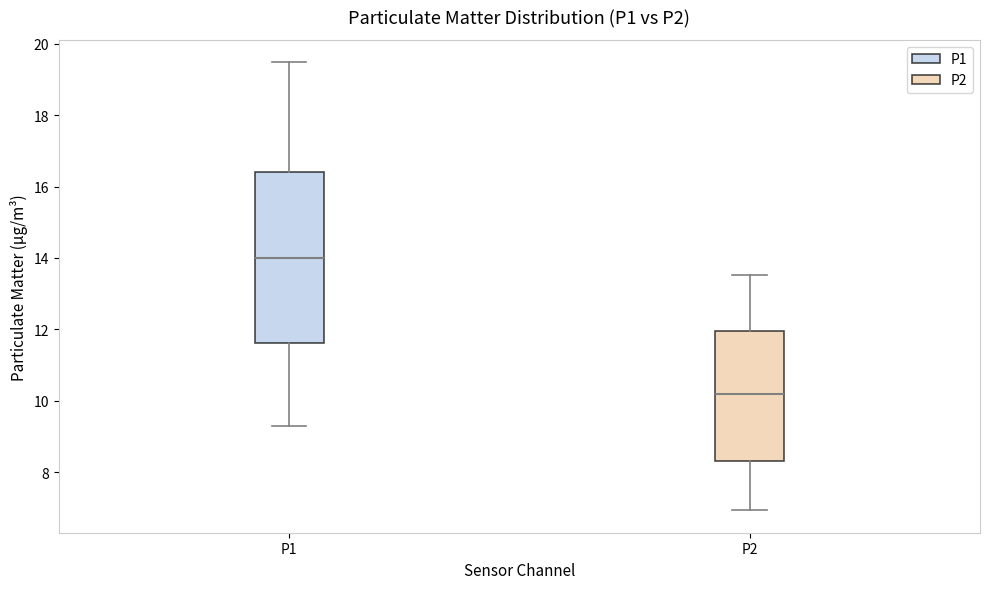

Which box's median line is the lowest?

P2